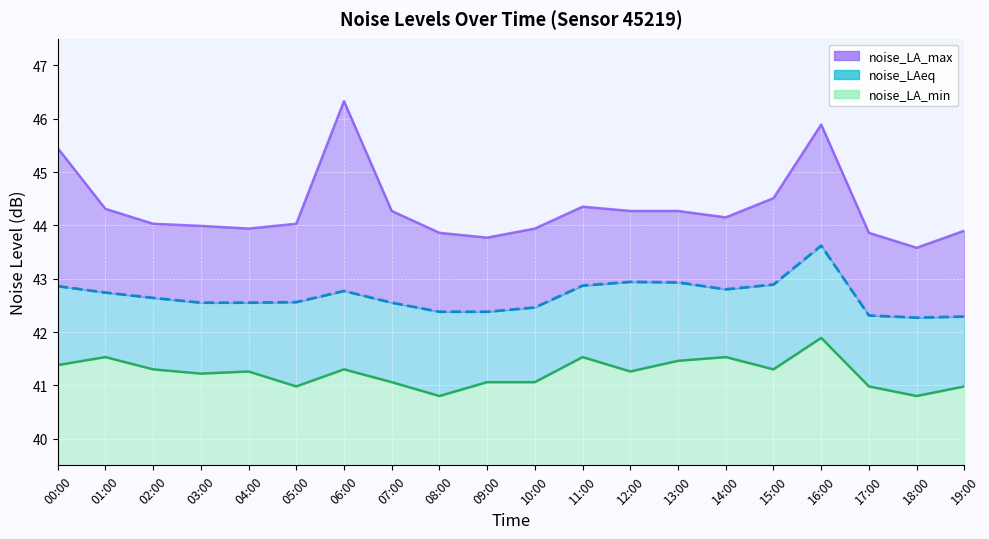

What is the label of the 15th point from the left?

14:00